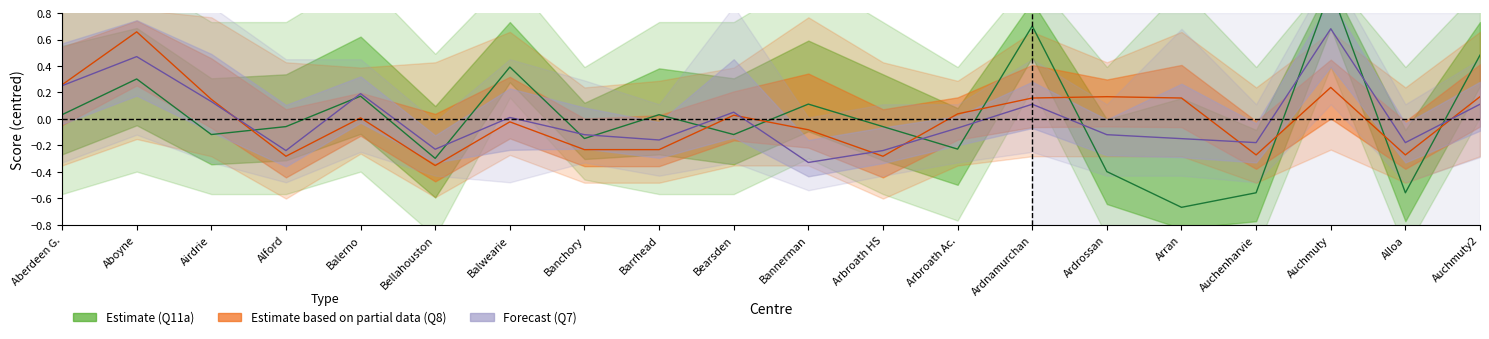

The value of Q7_mean at Auchmuty2 is 0.1. True or false?

True